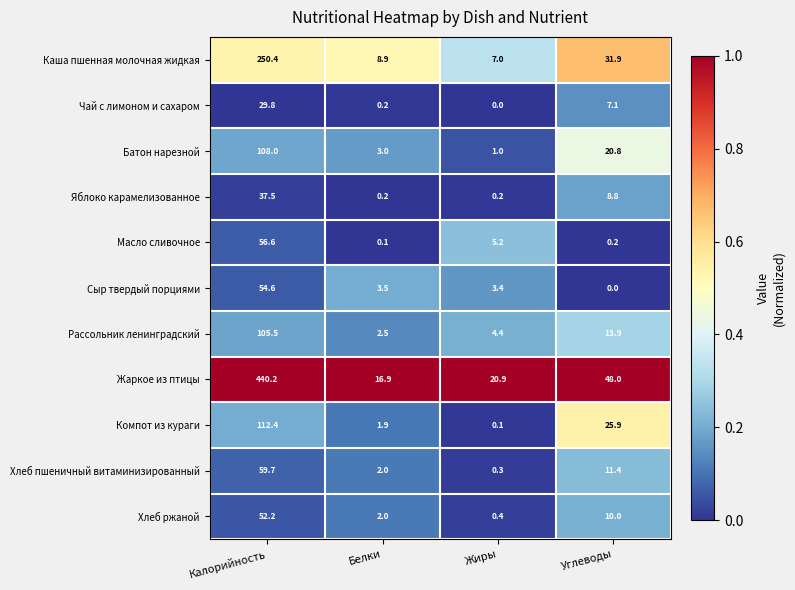

What is the approximate value of Масло сливочное at Жиры?

5.2